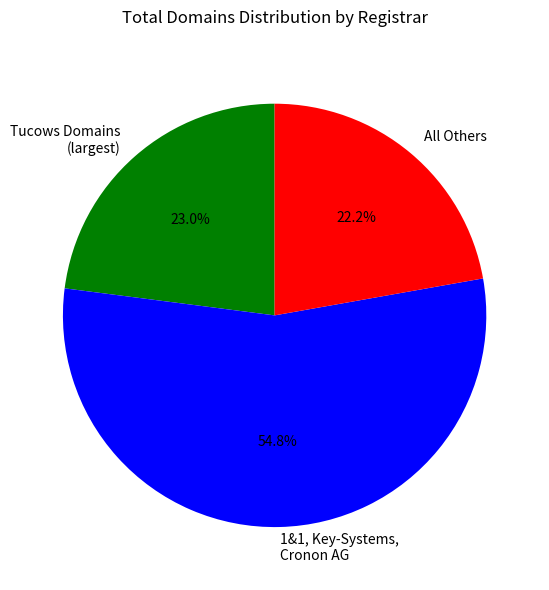

Which slice is the smallest?

All Others